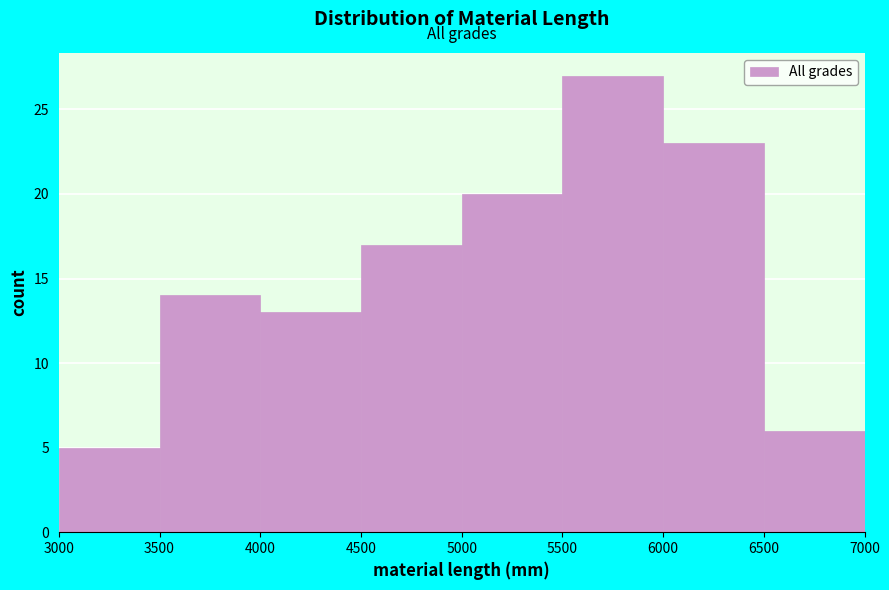

Over which range of the x-axis is the bar tallest?

5500 to 6000